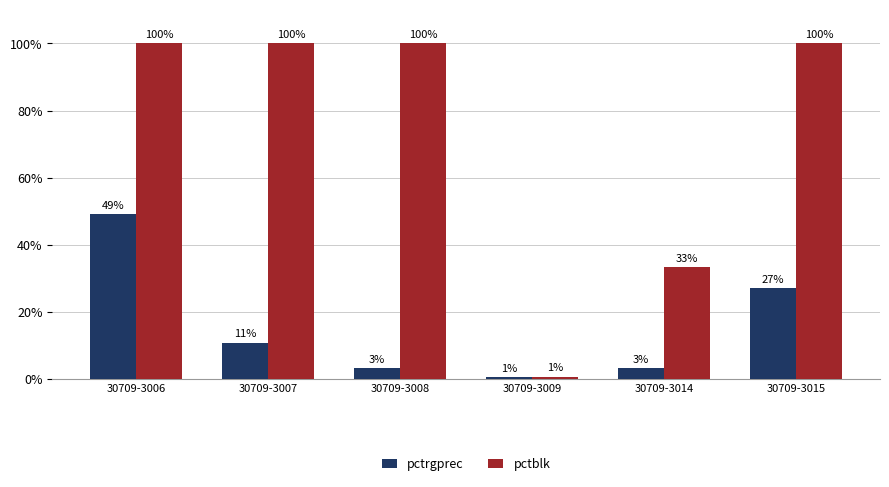

What is the spread (max minus min) of values at 30709-3014?

30.1